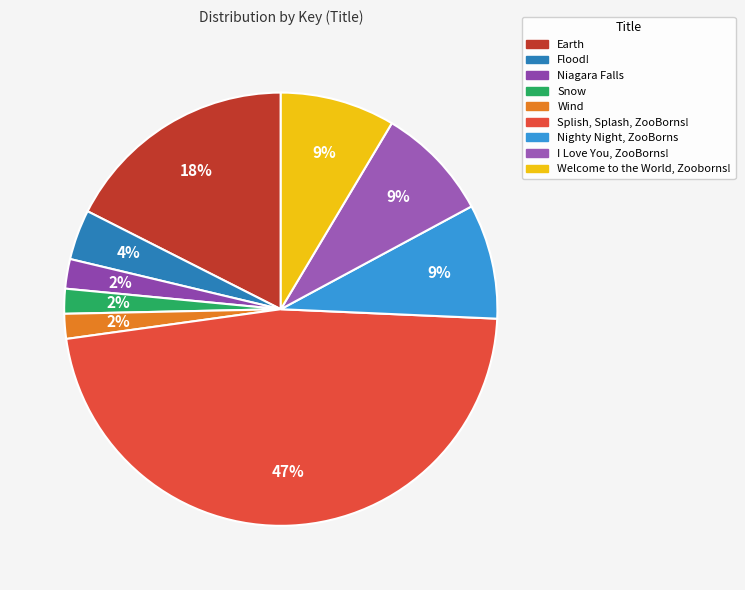

How many slices are in this pie chart?

9